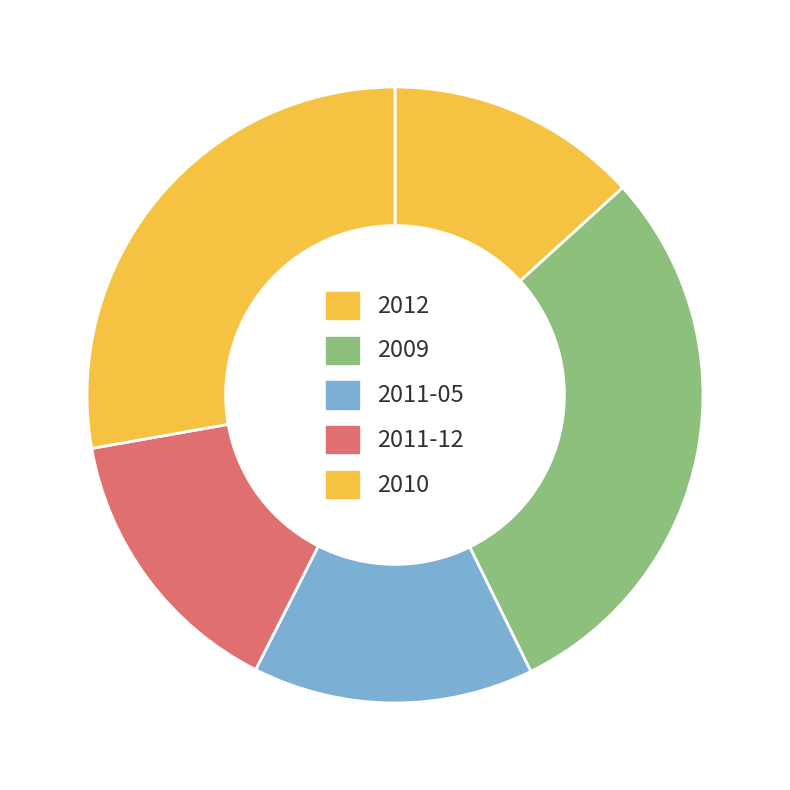

Is there any slice that represents more than half of the pie?

No